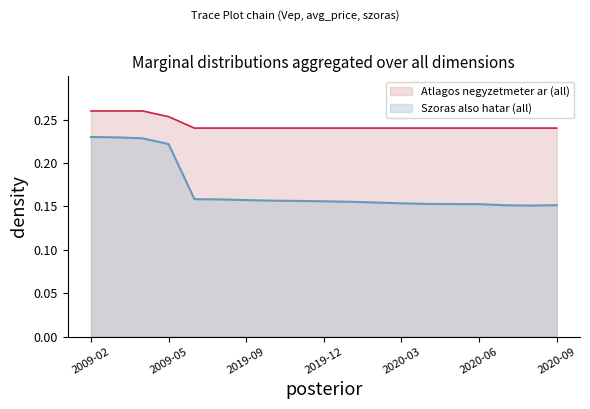

What is the label of the 10th point from the left?

2019-12